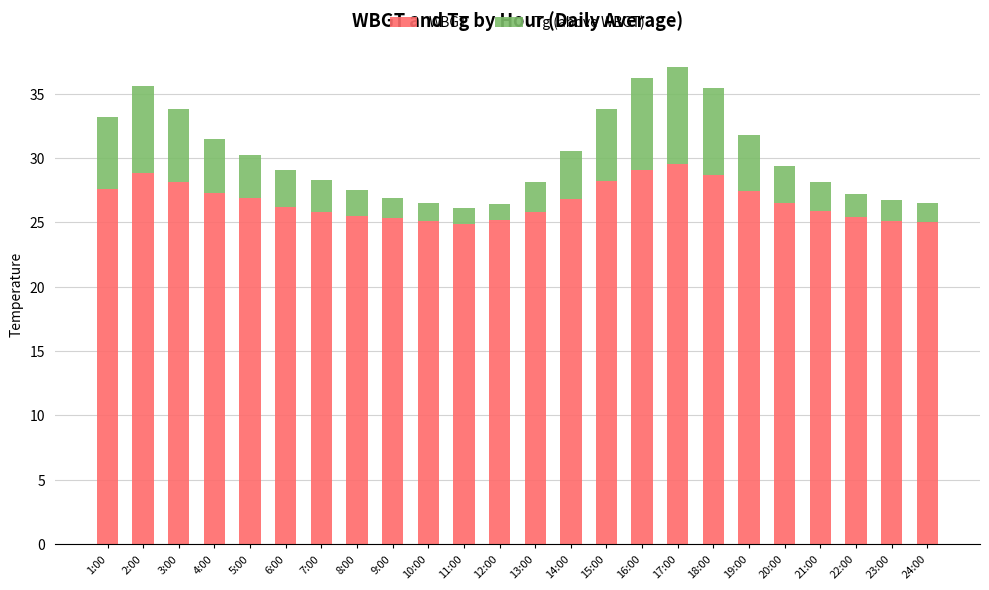

The WBGT series shows 38.5 at 6:00. True or false?

False